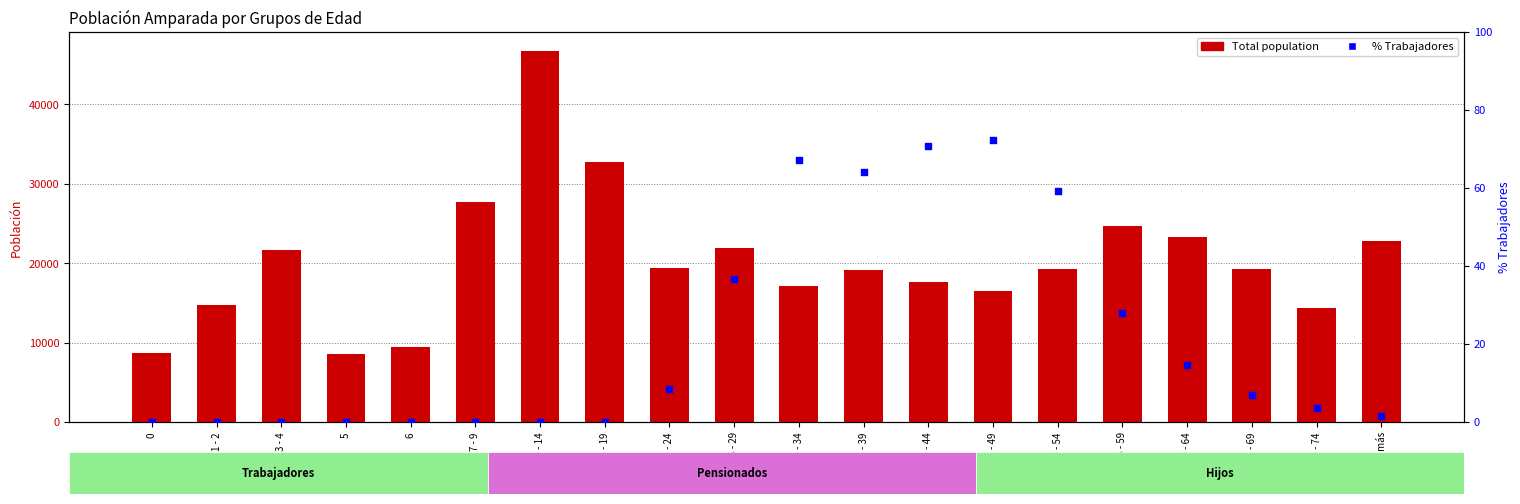

Which series contains the lowest Y value?

% Trabajadores